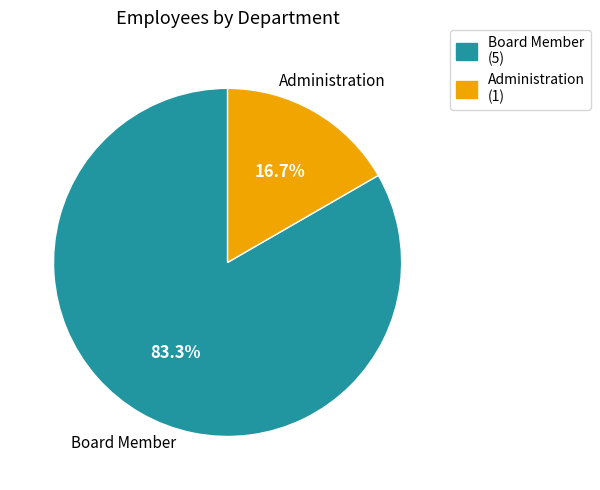

What is the total percentage of Administration and Board Member?

100.0%